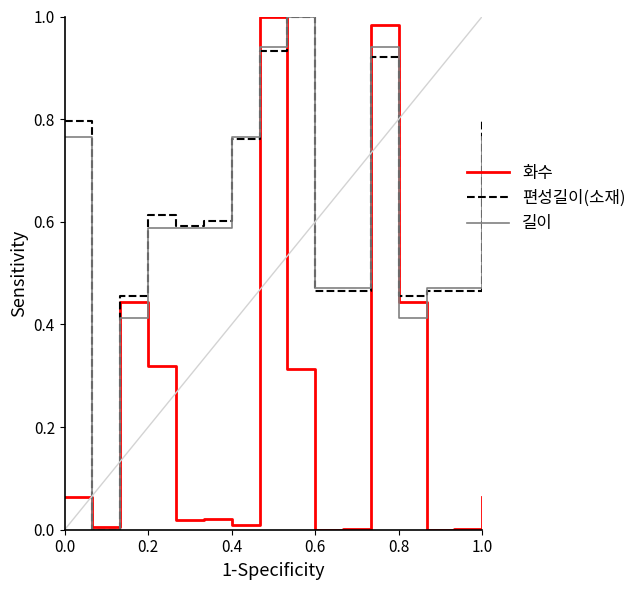

Which series has the largest total across all categories?

편성길이(소재)